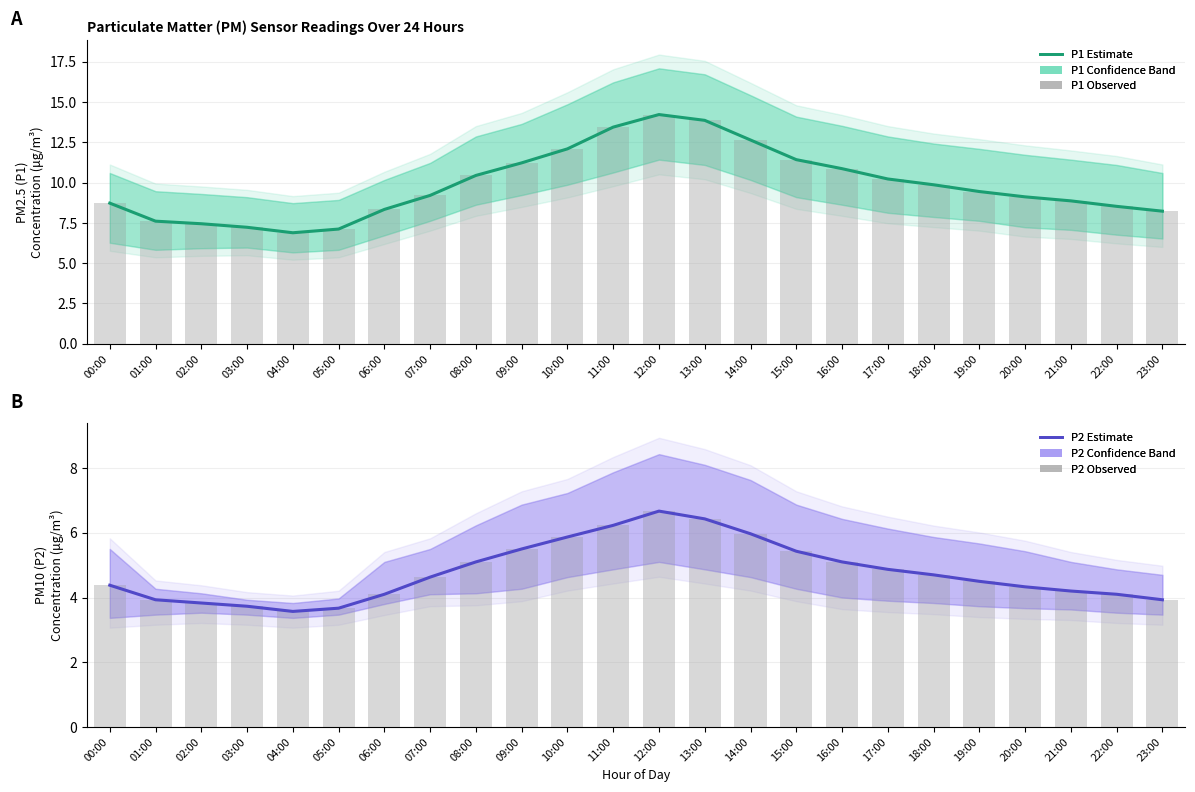

What is the label of the 17th bar from the left?

16:00